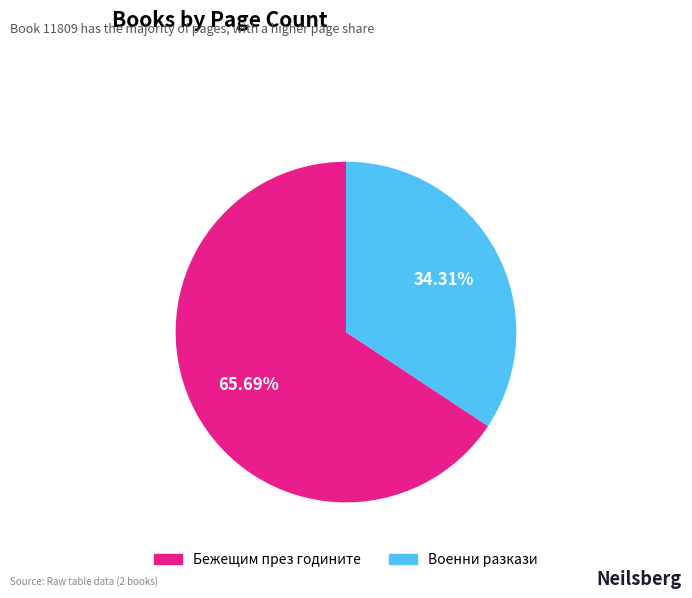

Does any single category account for the majority?

Yes